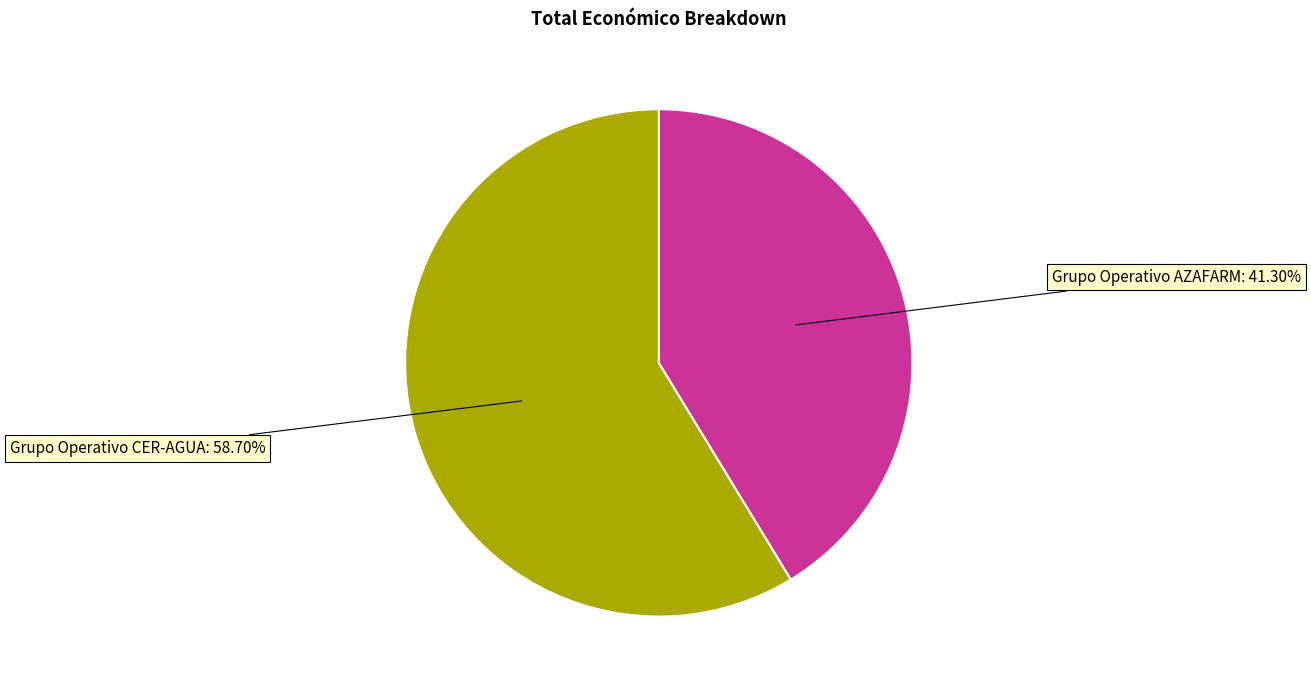

Does any single category account for the majority?

Yes